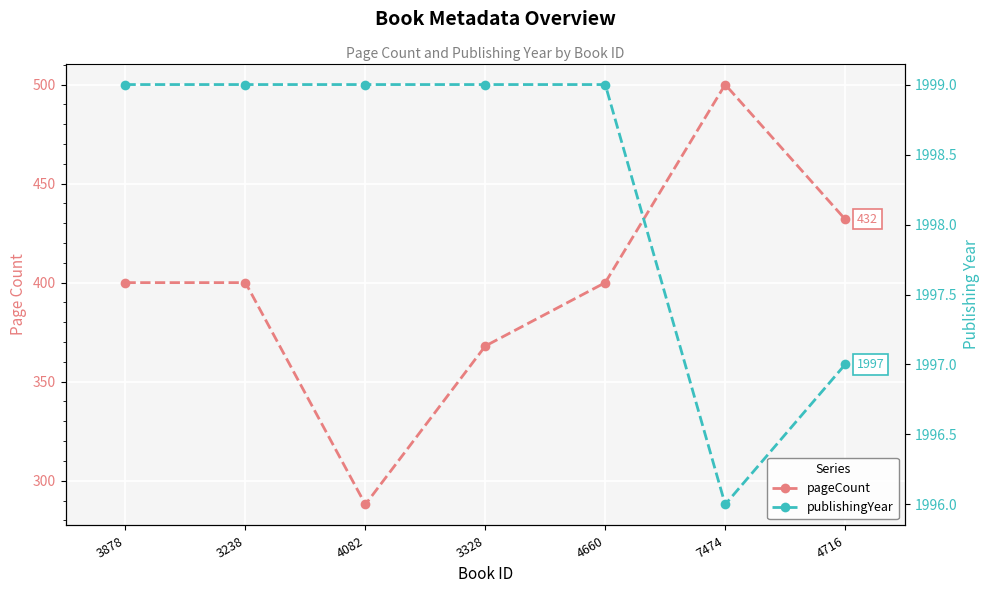

Does the chart display data point markers on the line(s)?

Yes